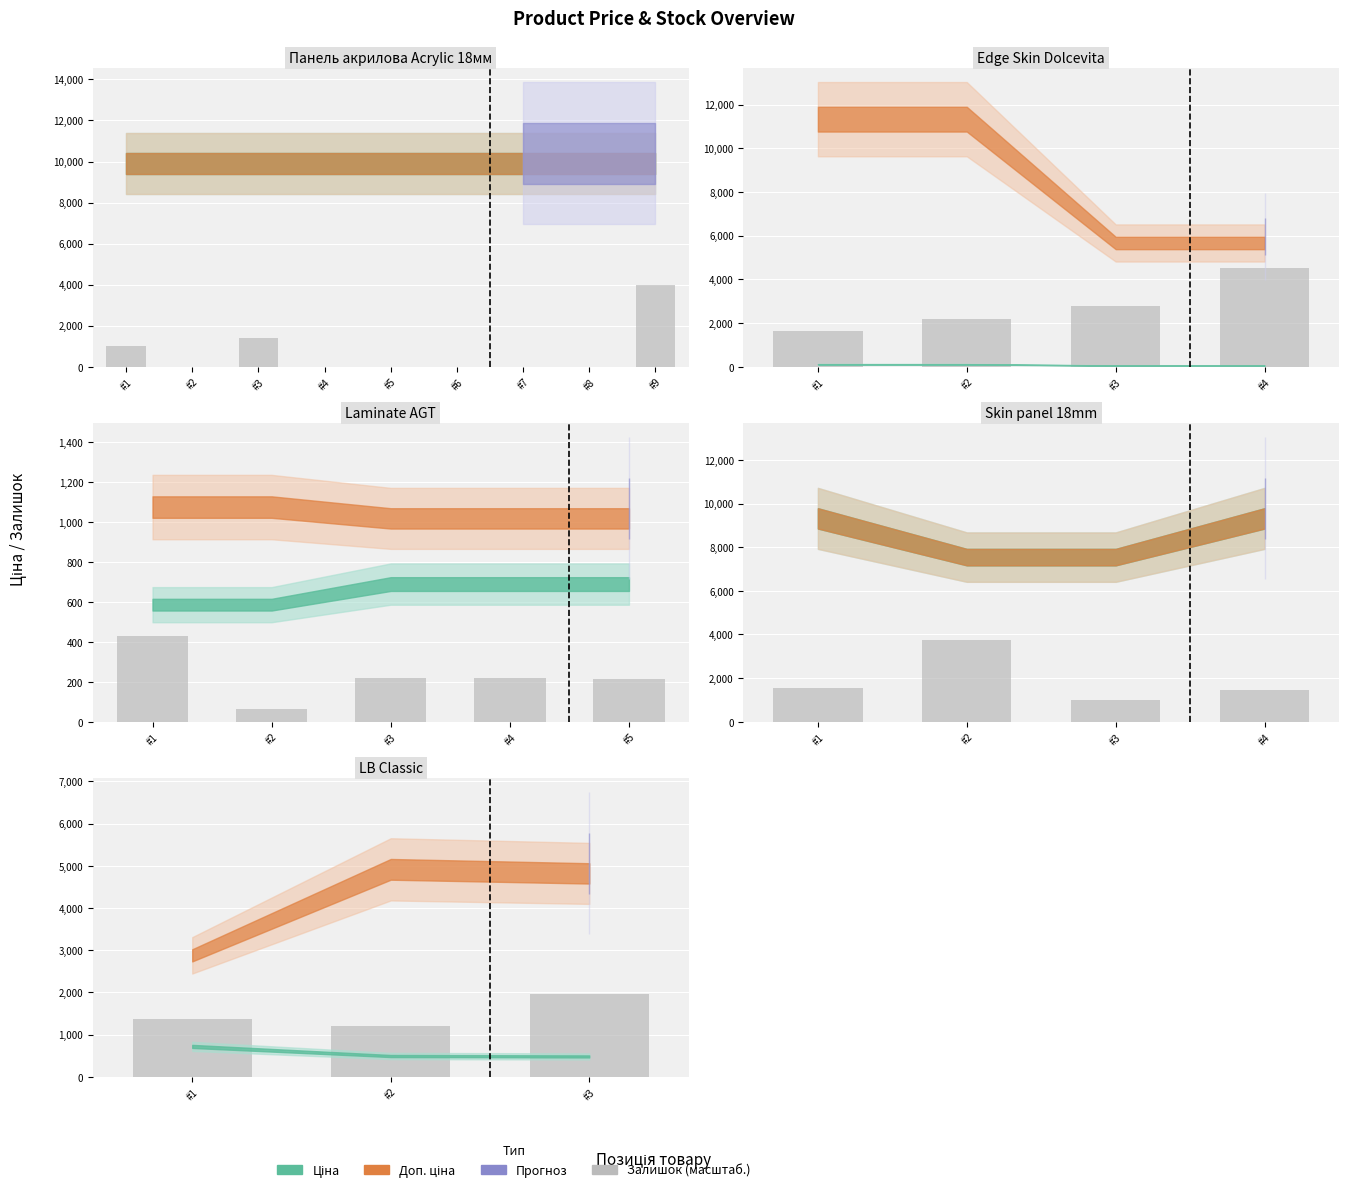

Which category has the lowest value across all series?

#2